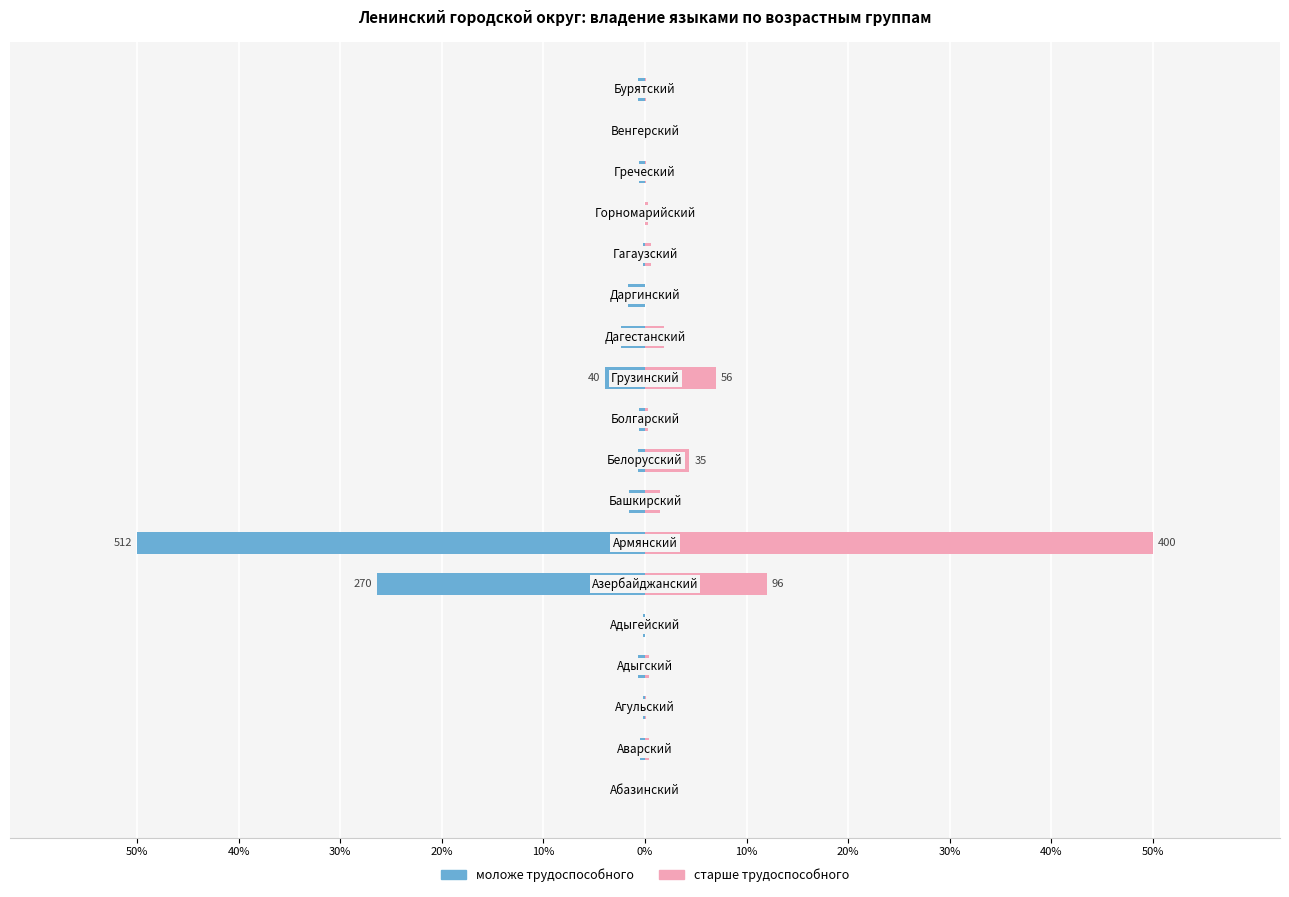

Between 20% and 15, which is larger?

15